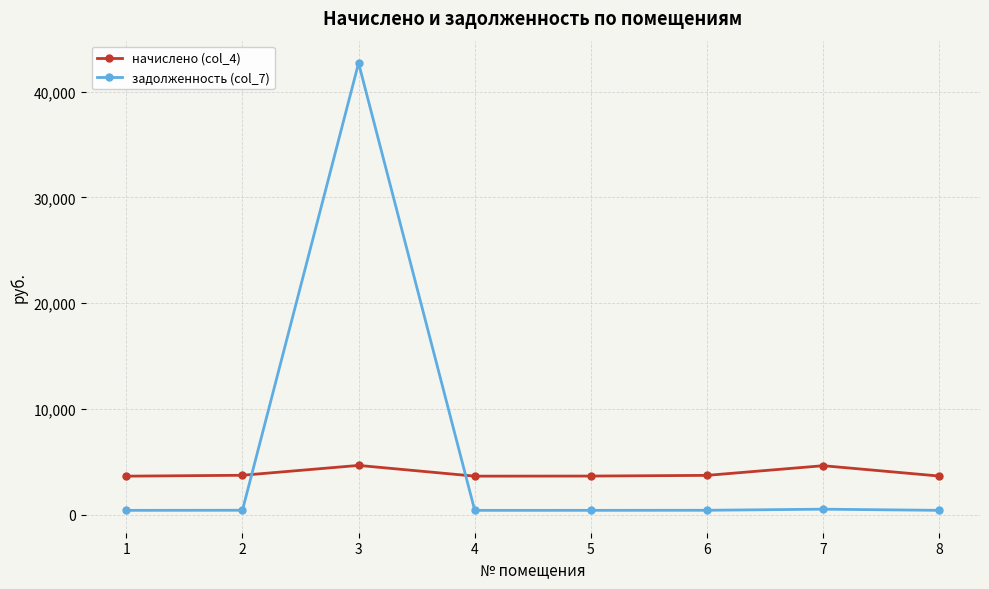

At which category is the sum across all series the highest?

3